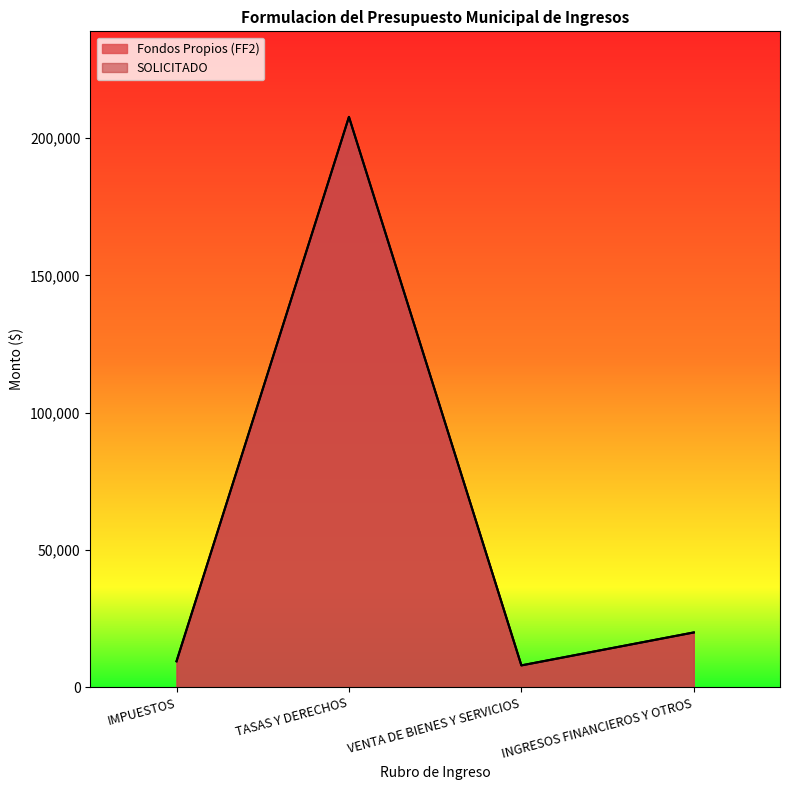

At TASAS Y DERECHOS, list the series in order from largest to smallest.

Fondos Propios (FF2), SOLICITADO